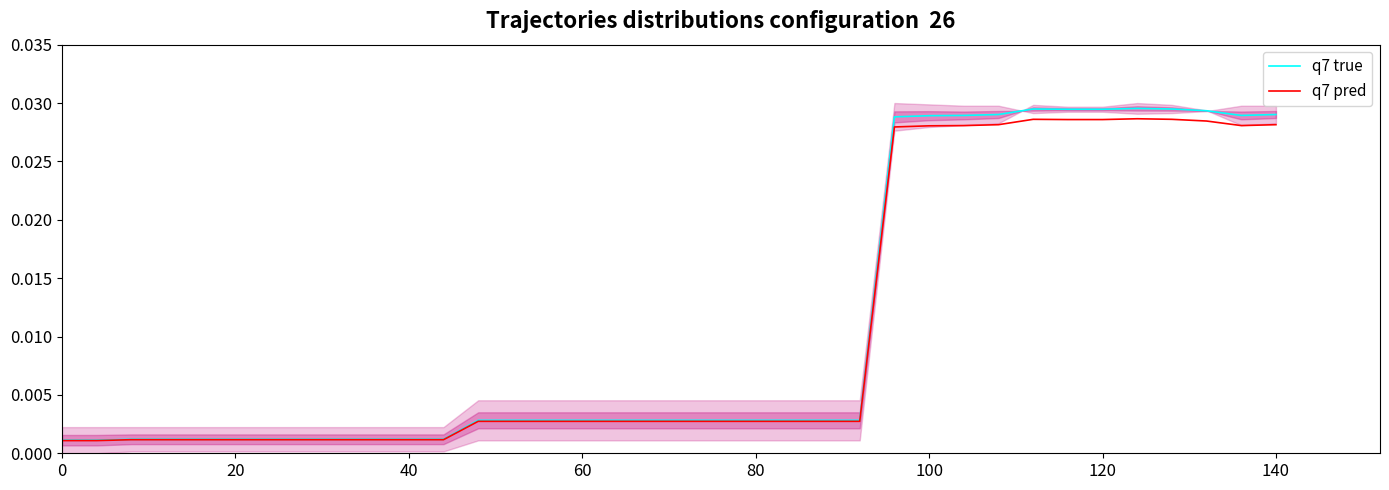

Which series has the widest spread of values?

q7 true